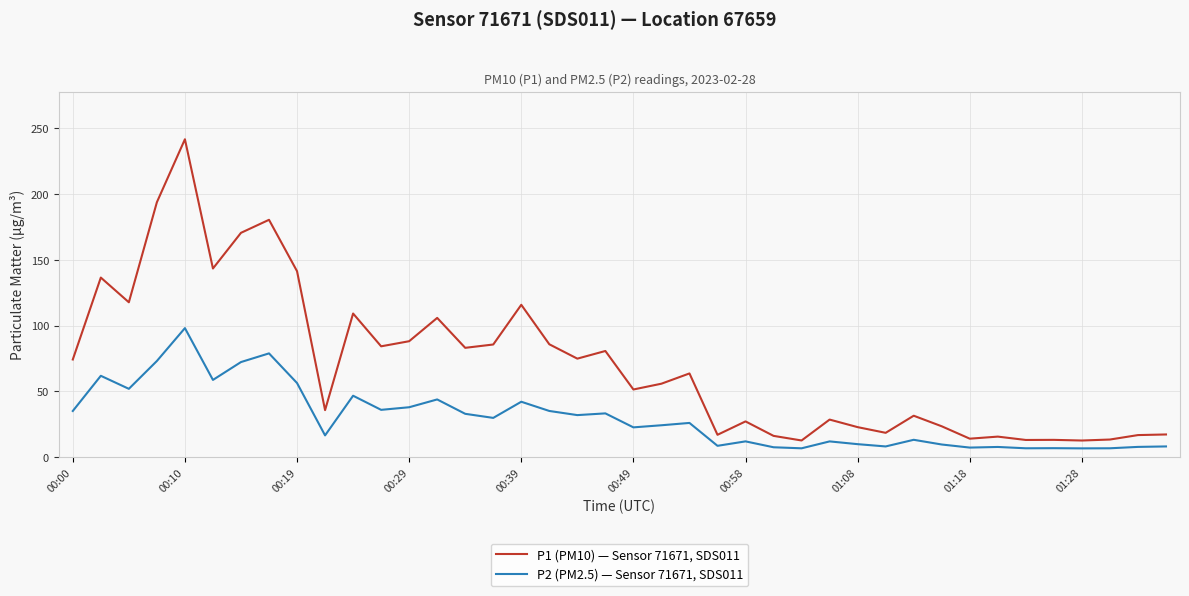

Rank the series by their average value, from lowest to highest.

P2 (PM2.5) — Sensor 71671, SDS011, P1 (PM10) — Sensor 71671, SDS011